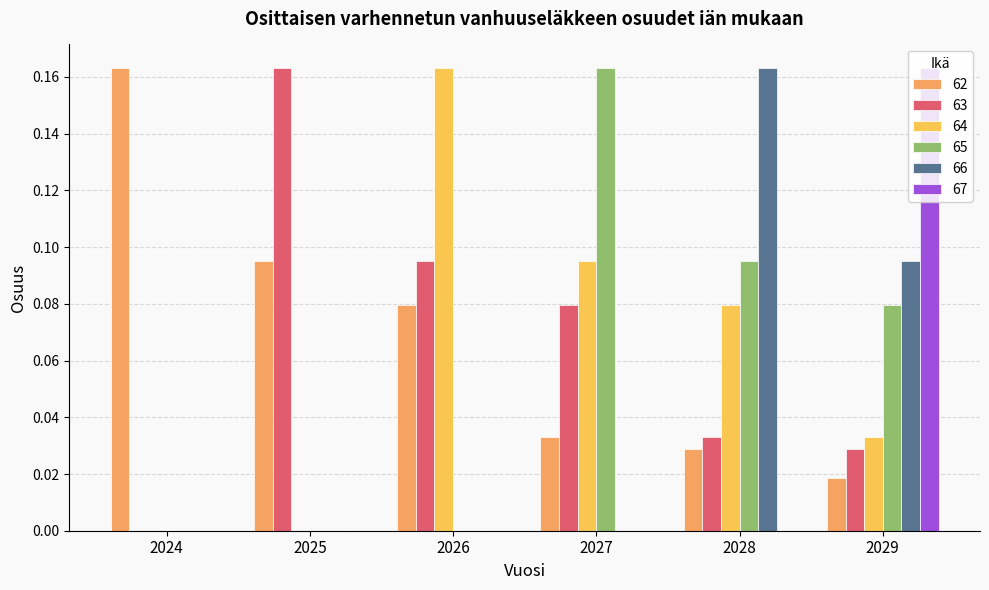

Where is 63 nearest to the value 0?

2024